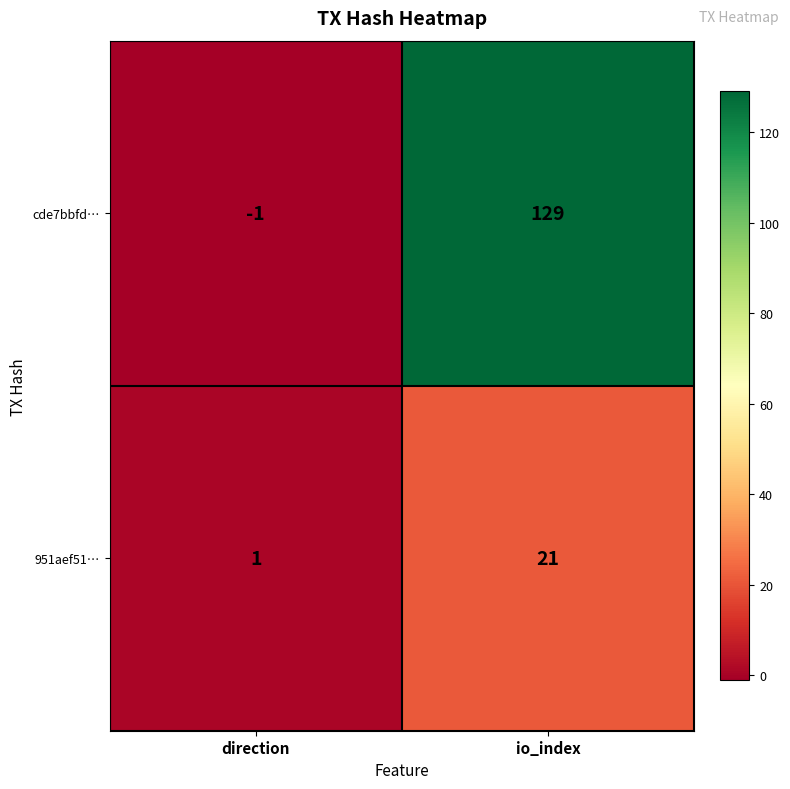

At which label is 951aef51… closest to 11?

direction